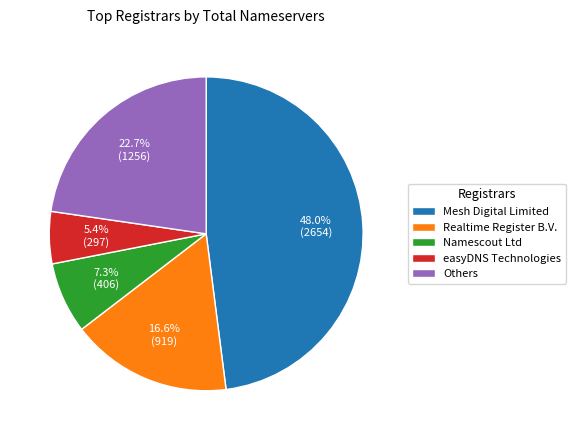

Combined, do Mesh Digital Limited and easyDNS Technologies account for over 50%?

Yes